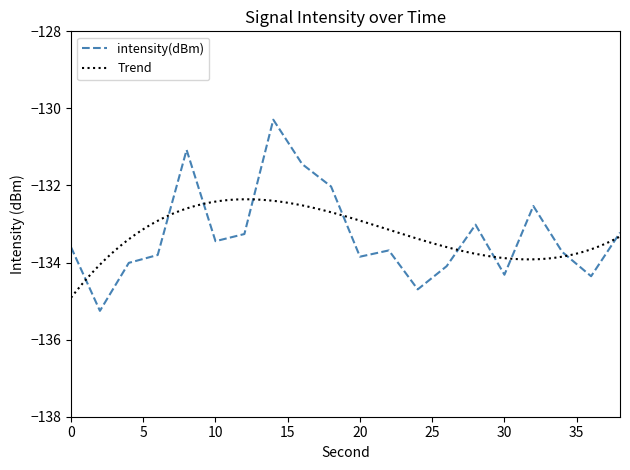

What is the maximum value shown in the chart?

-130.3